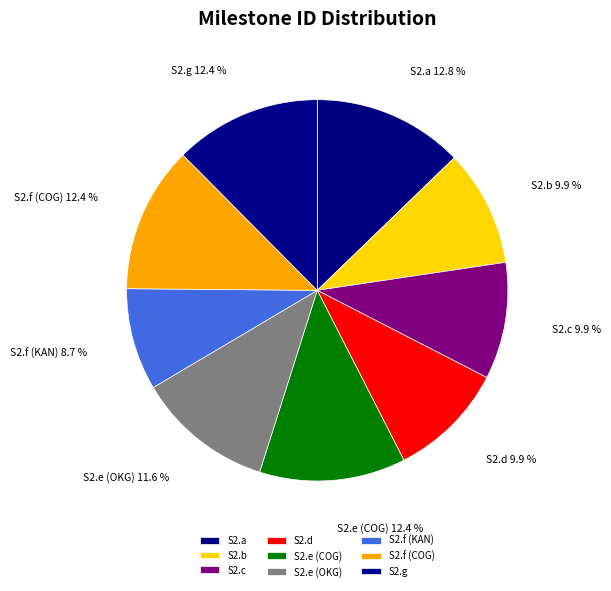

How much of the chart is everything except S2.f (COG)?

87.6%